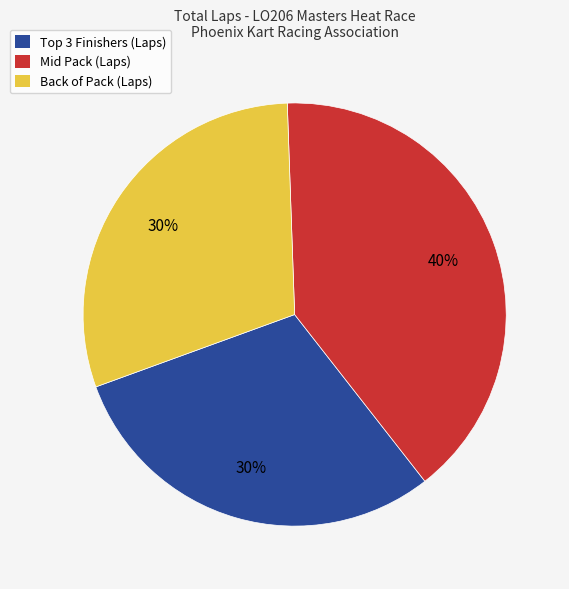

How many segments does this pie chart have?

3